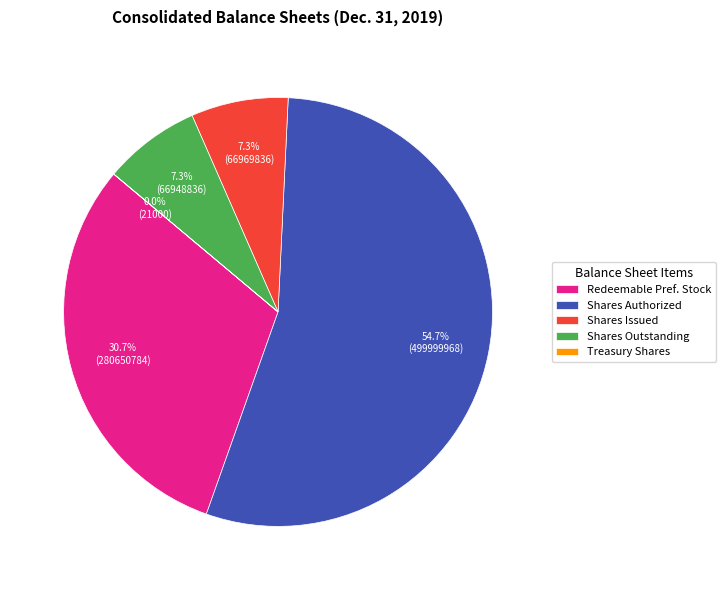

Combined, do Shares Outstanding and Shares Authorized account for over 50%?

Yes